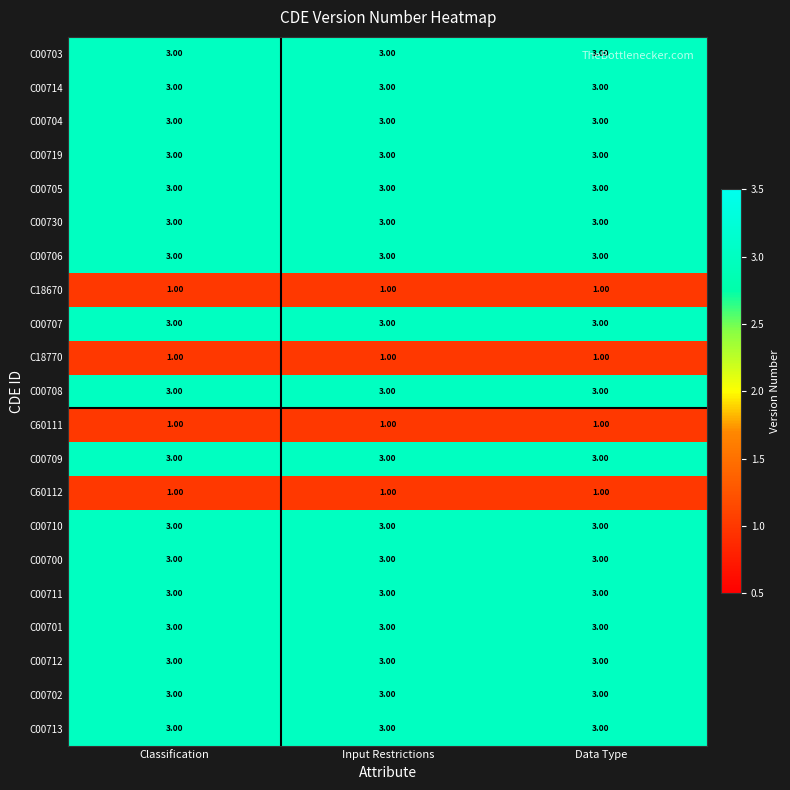

How many categories are shown in the chart?

3